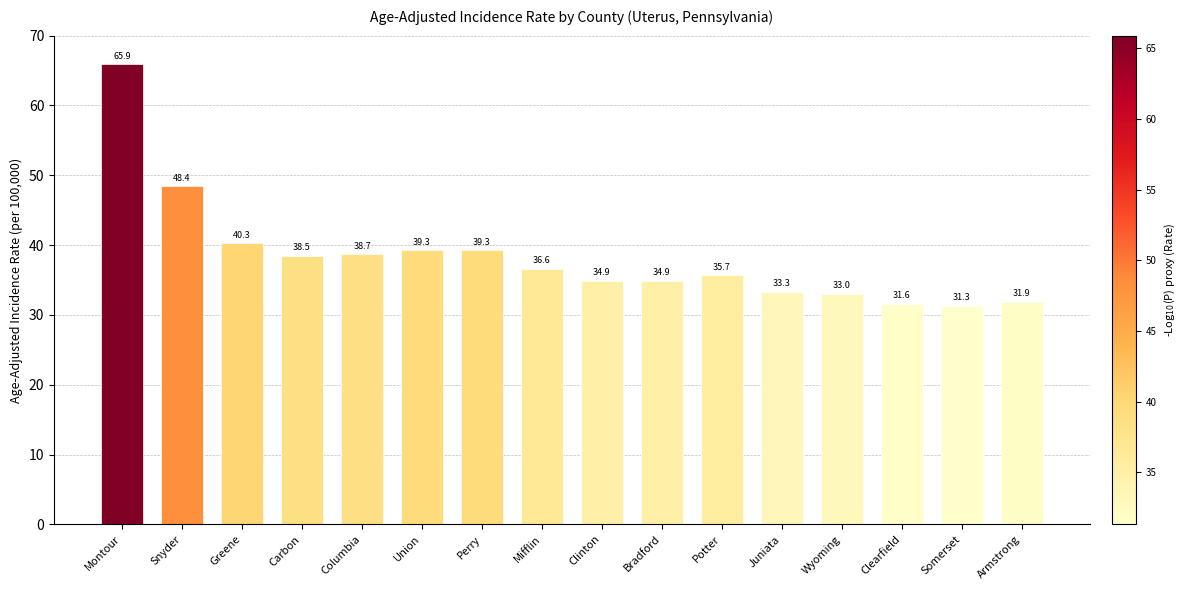

Which has a higher value, Montour or Armstrong?

Montour